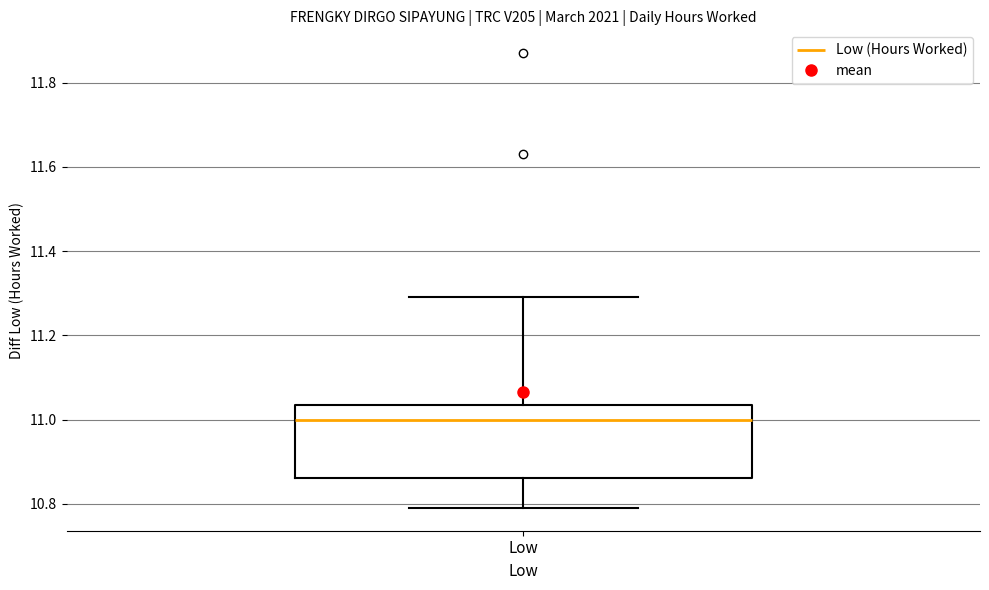

Where is the upper edge of the box for Low on the y-axis? The values are not printed on the chart, so give them approximately, as read against the axis.

11.04